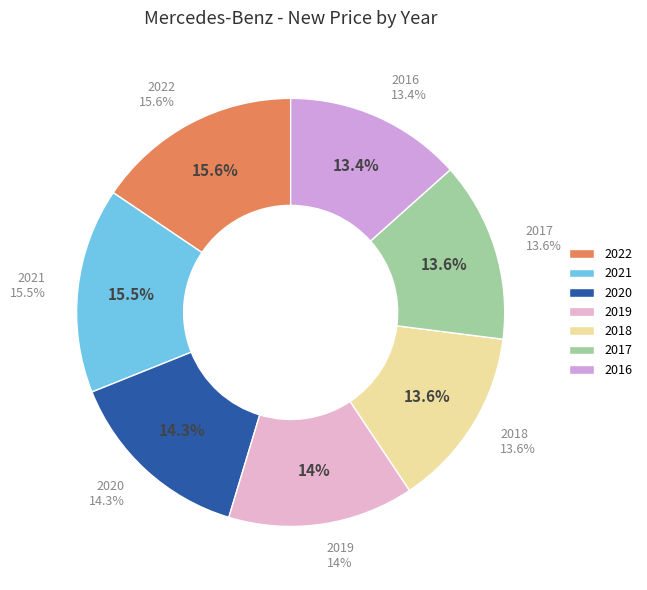

Which category has the smallest portion of the pie?

2016